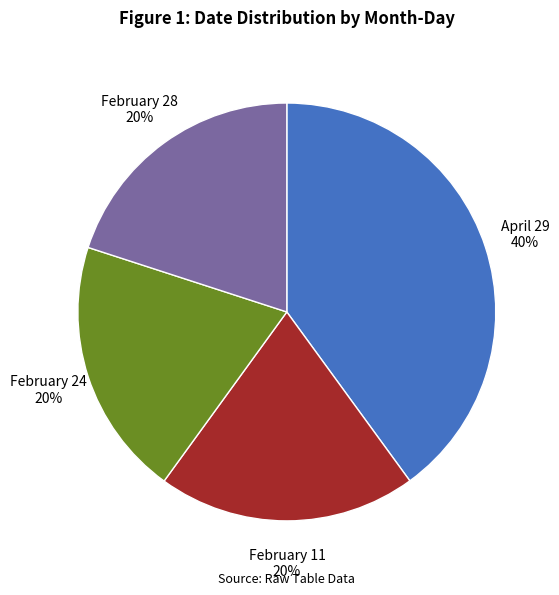

To the nearest percent, what percentage of the pie is February 11?

20%